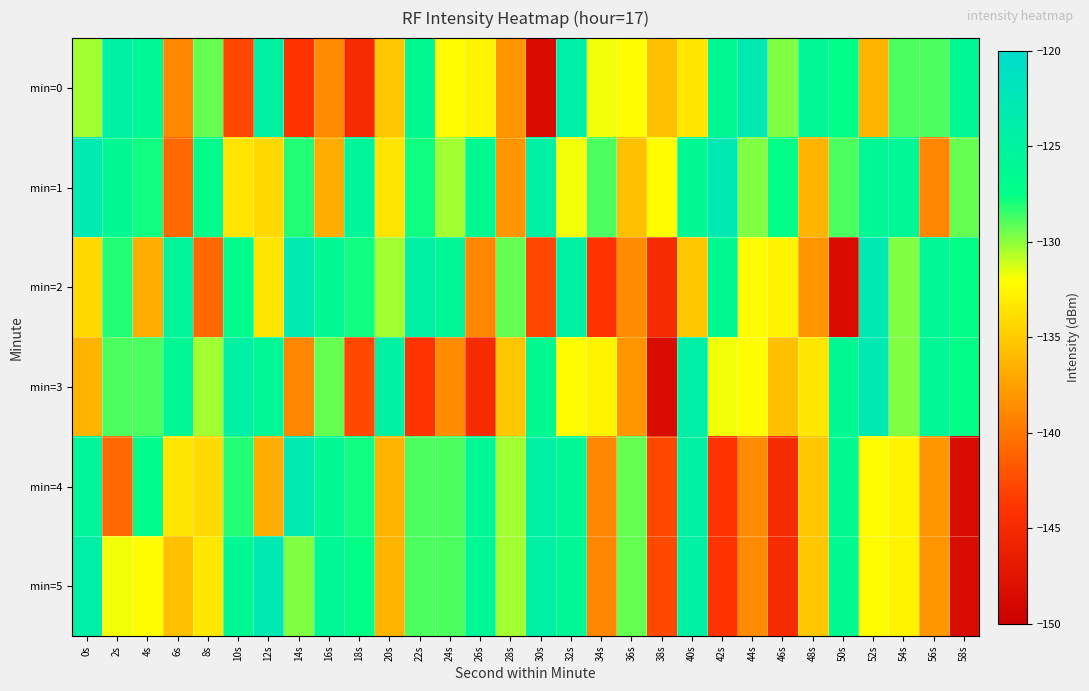

Rank the series at 0s from highest to lowest value.

min=1, min=5, min=4, min=0, min=2, min=3